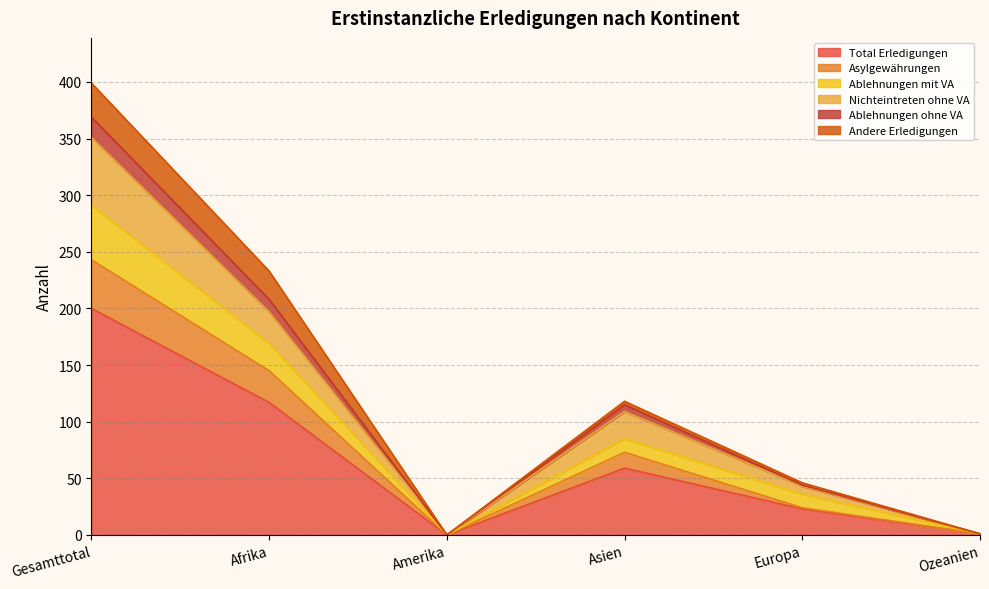

How many values in Asylgewährungen are above zero?

5